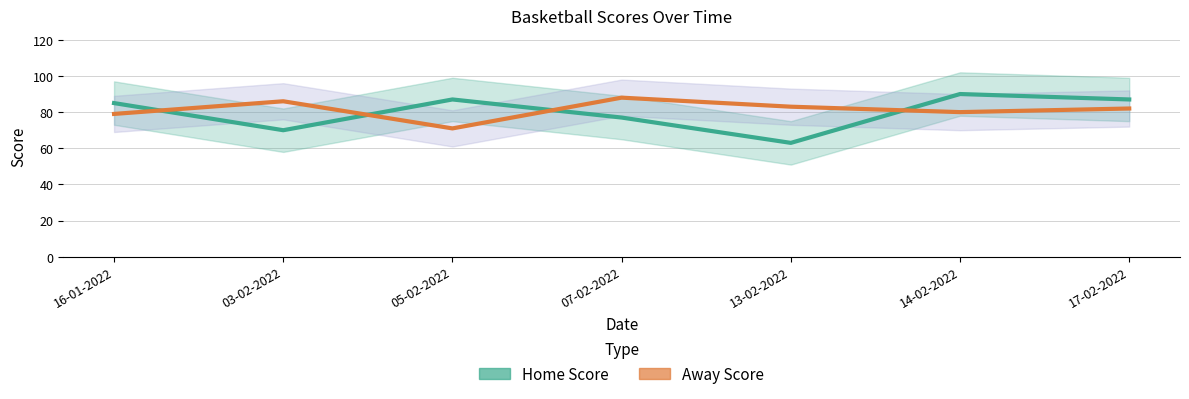

At which category is the sum across all series the highest?

14-02-2022